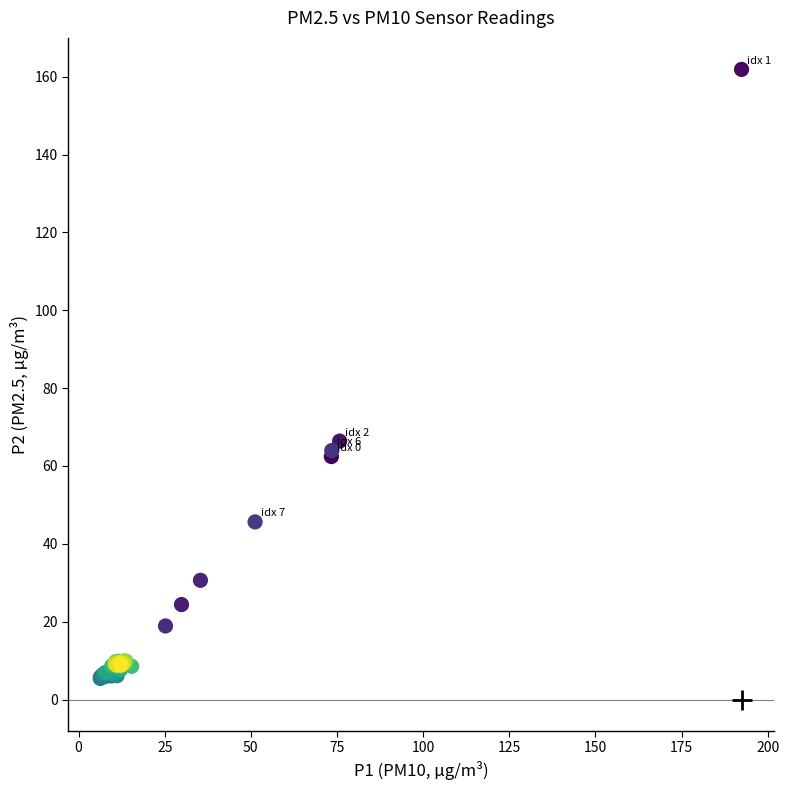

What Y value in the scatter plot is closest to 83?

66.4